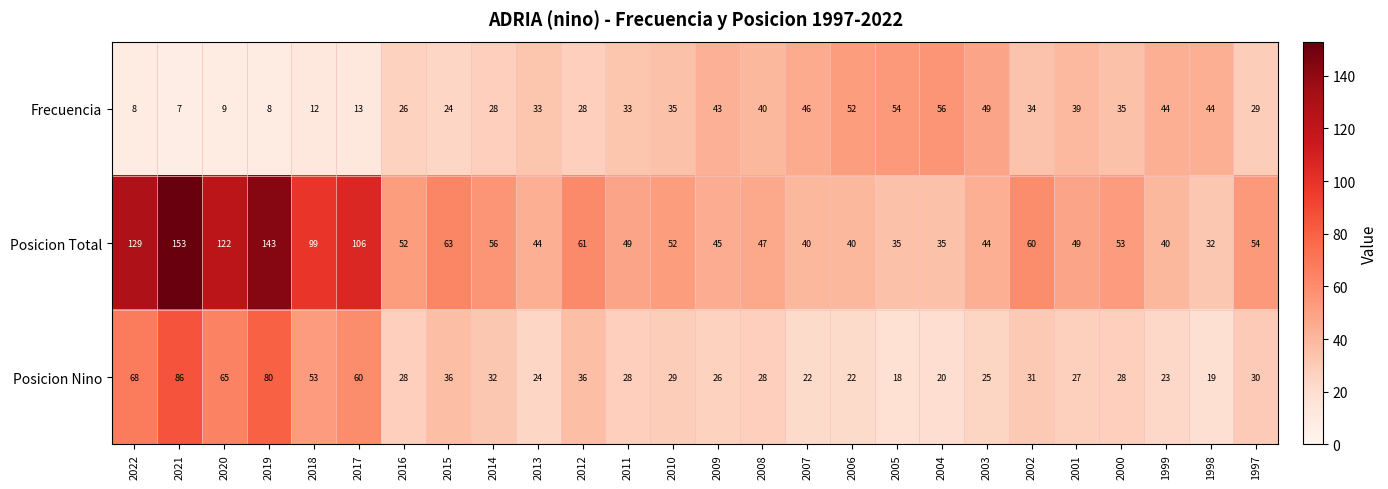

Which series has the widest spread of values?

Posicion Total